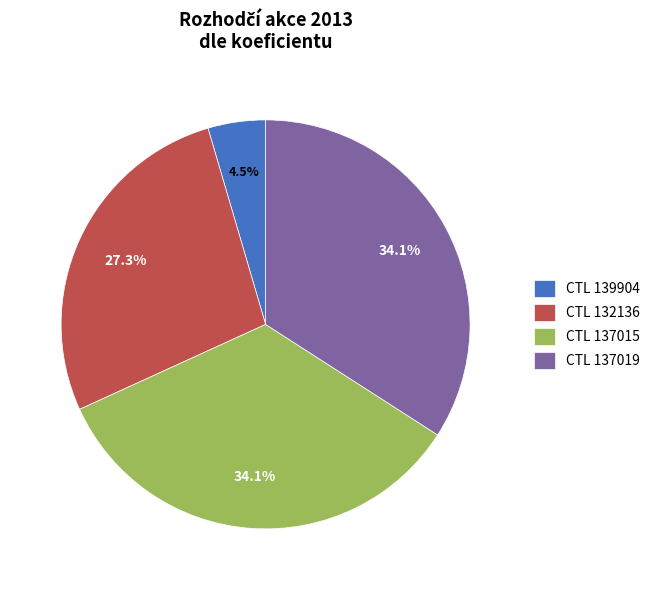

Combined, what portion of the pie is CTL 137015 and CTL 137019?

68.2%